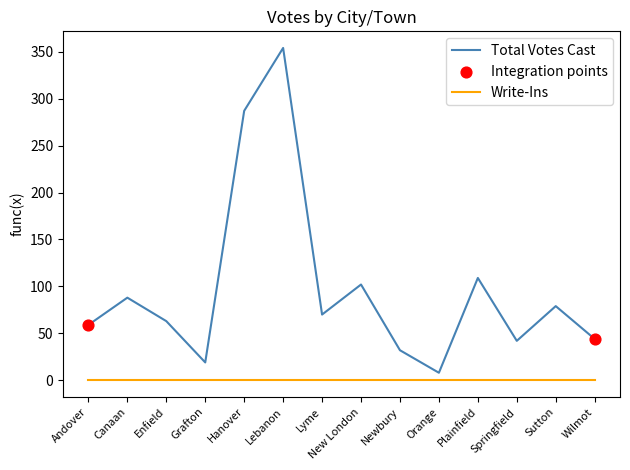

Which series has the largest range (max minus min)?

Total Votes Cast